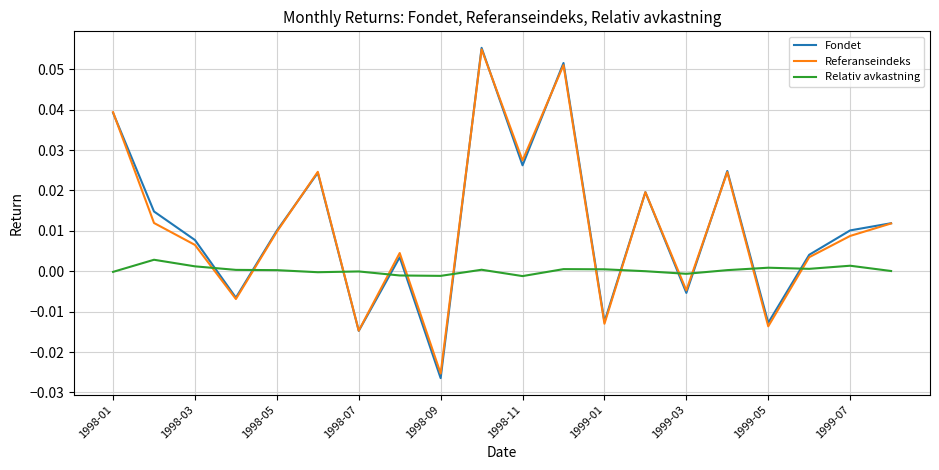

Which series has the largest range (max minus min)?

Fondet